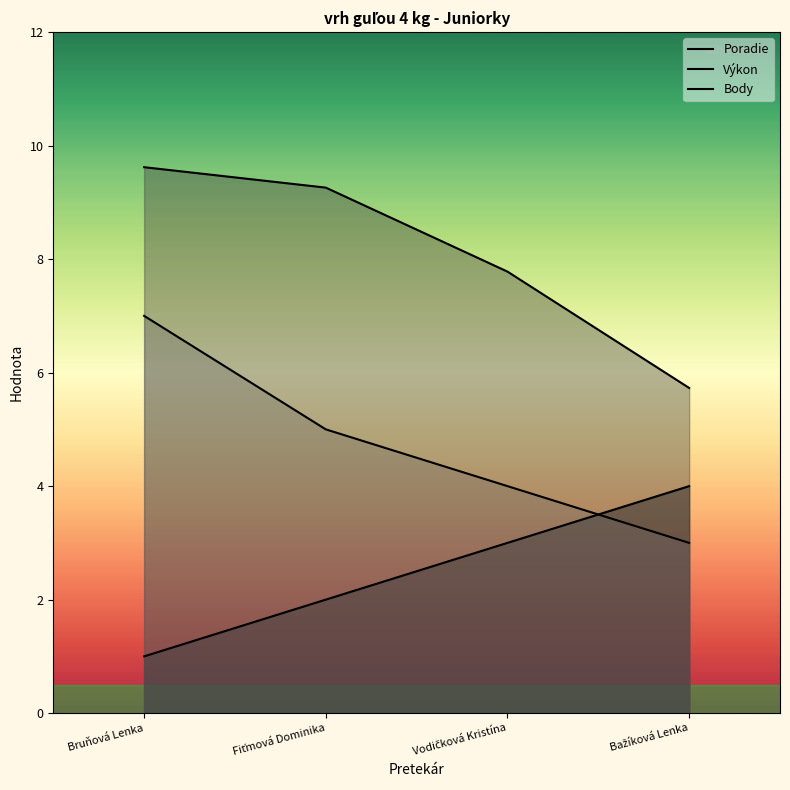

True or false: Poradie and Výkon intersect in this chart.

False